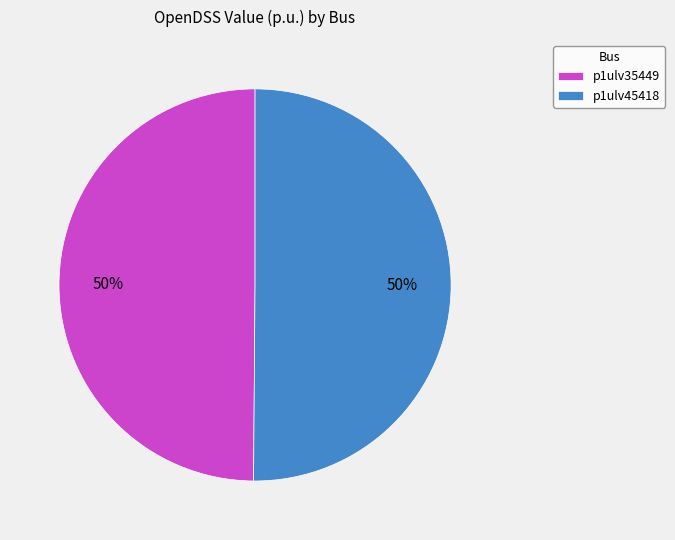

The p1ulv45418 slice represents 43% of the pie. True or false?

False